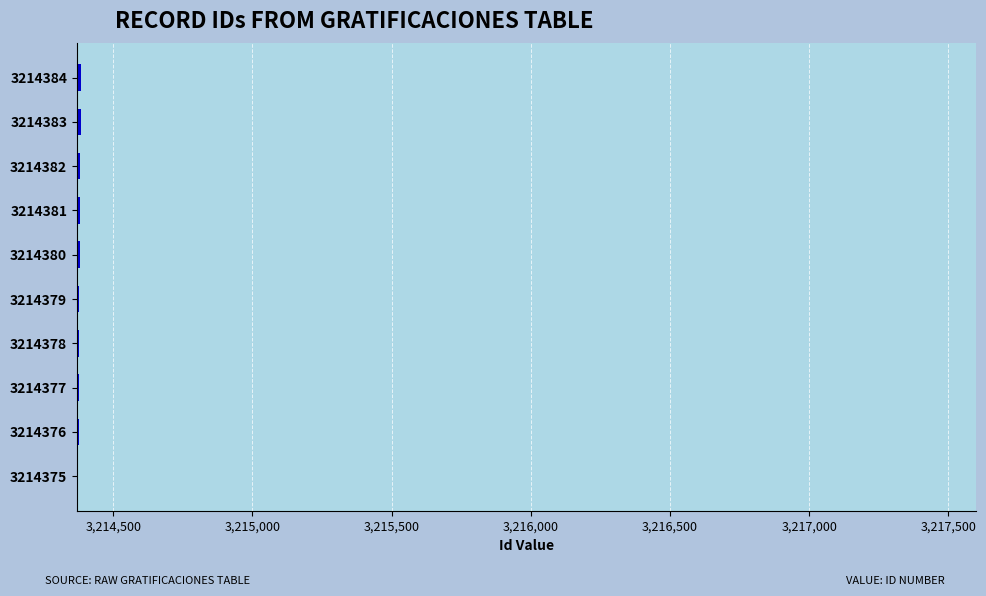

What is the sum of all values?

32143795